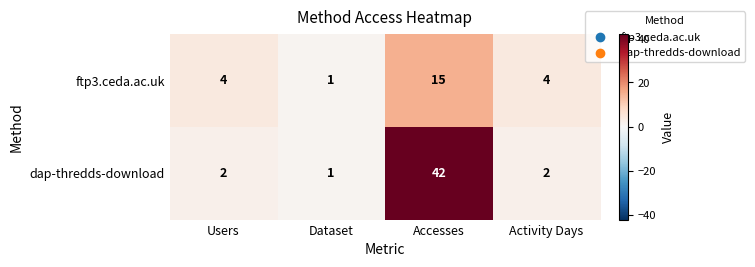

At how many categories does at least one series exceed 13?

1